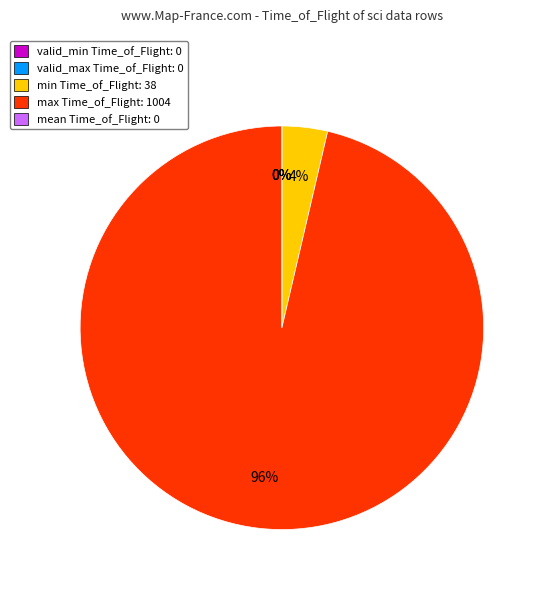

Which category has the biggest portion of the pie?

max